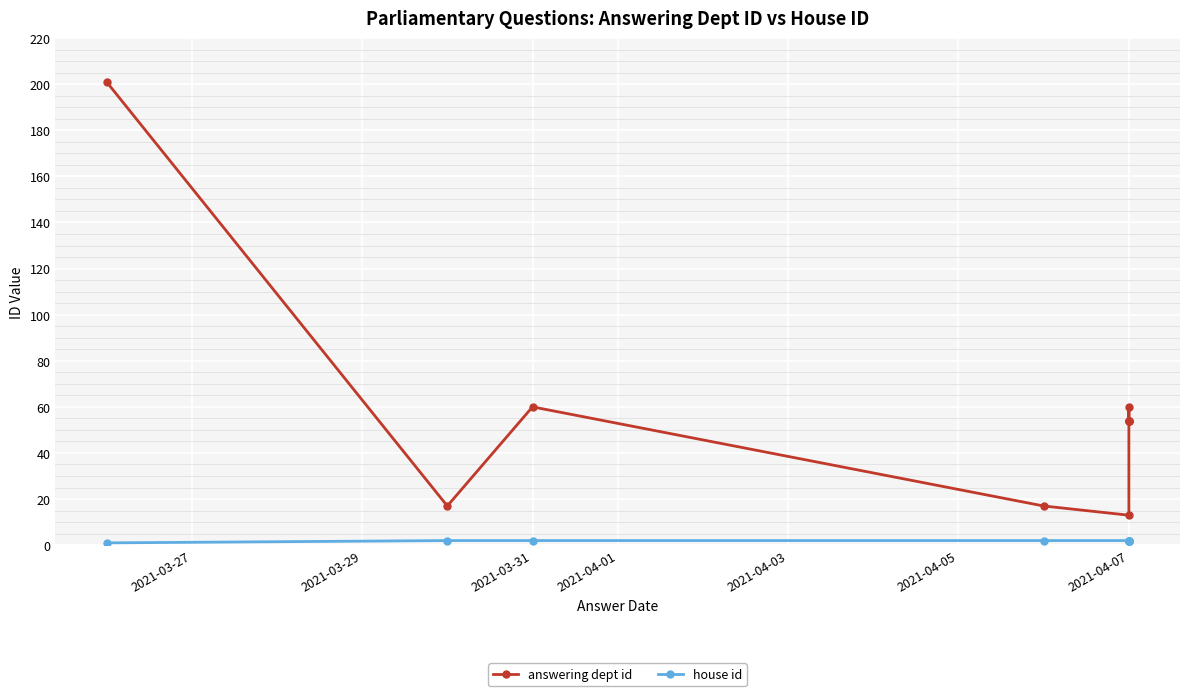

True or false: house id has more than 0 interior local peaks.

False